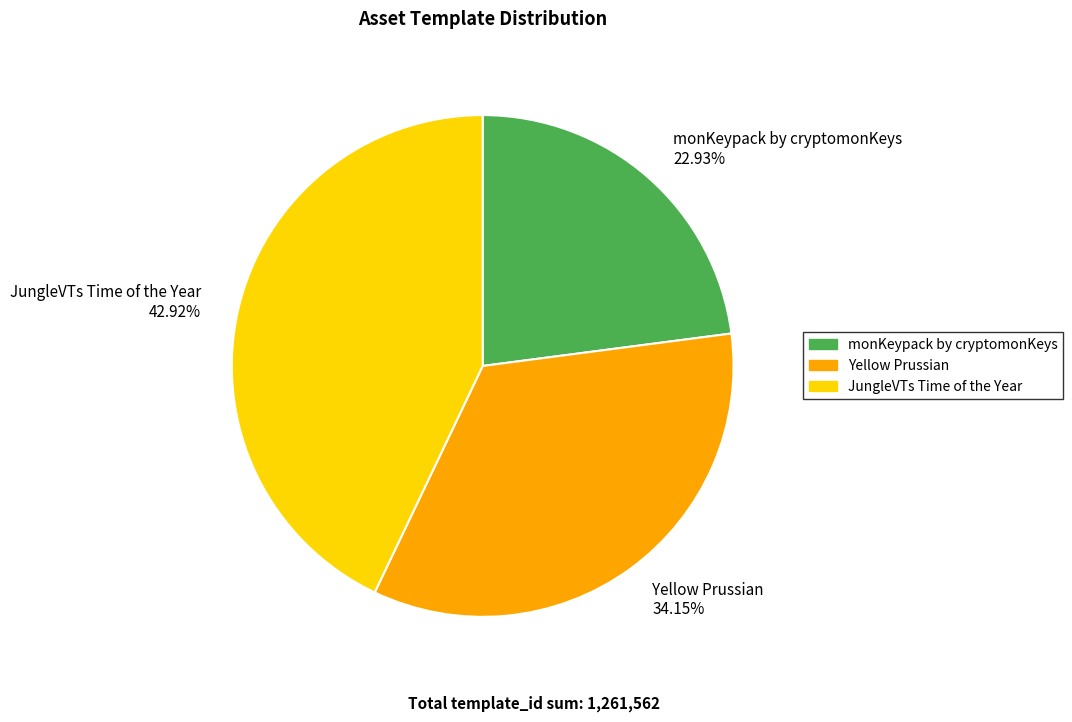

Which slice is the largest?

JungleVTs Time of the Year 42.92%